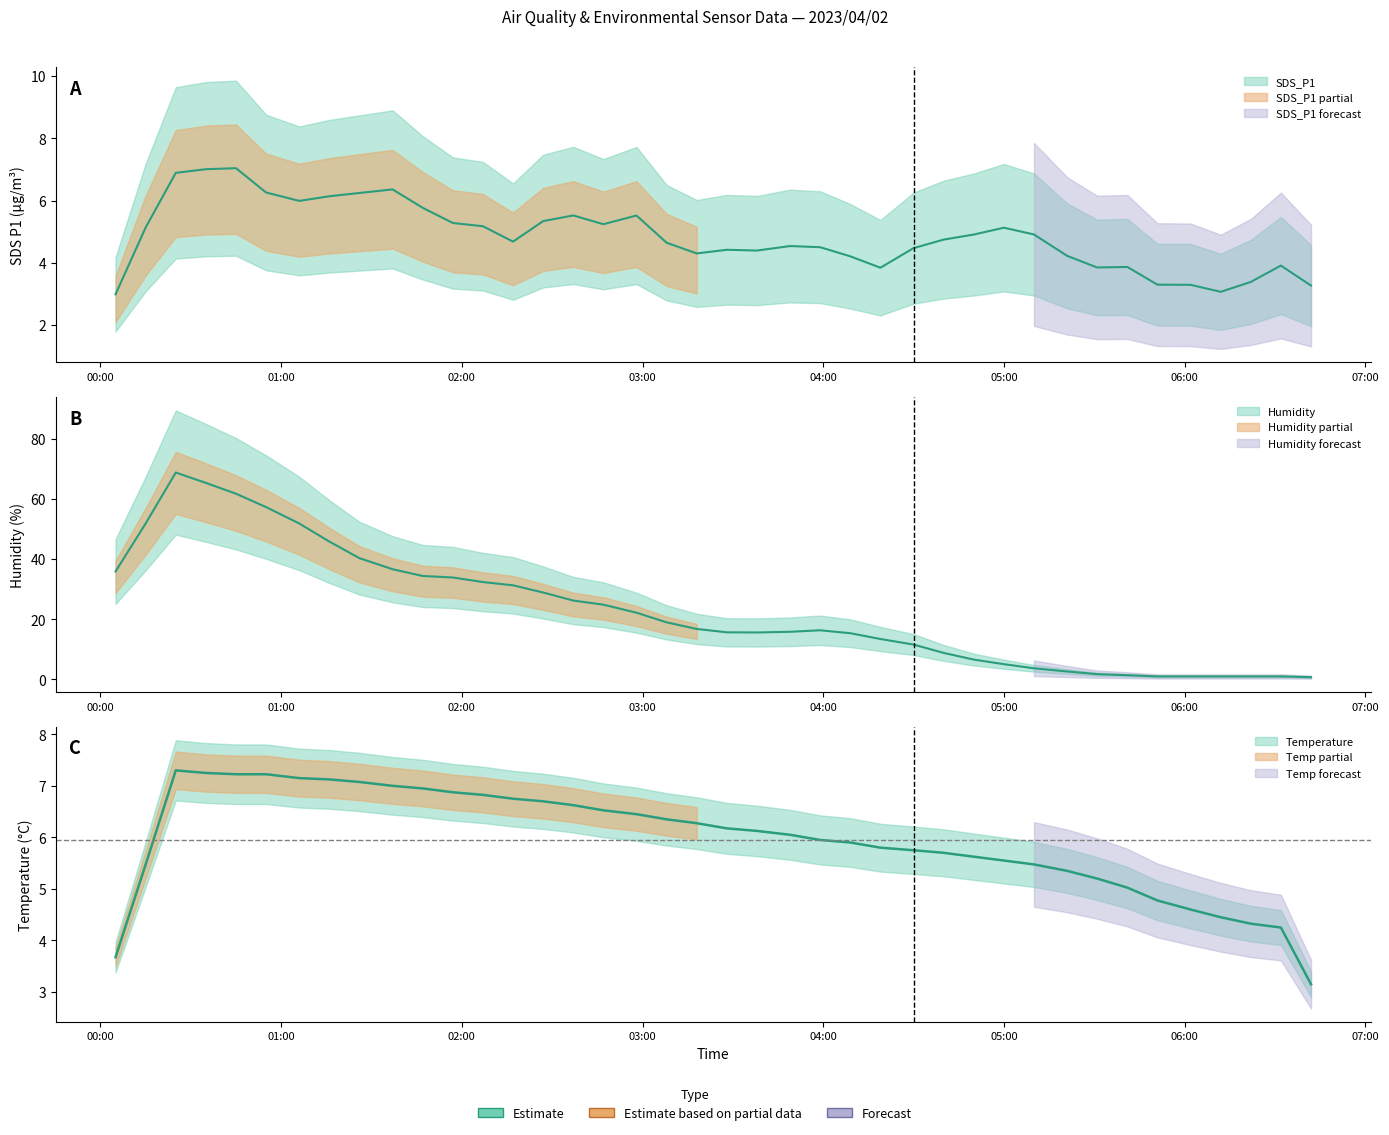

What position from the left is 2023/04/02 01:06?

7